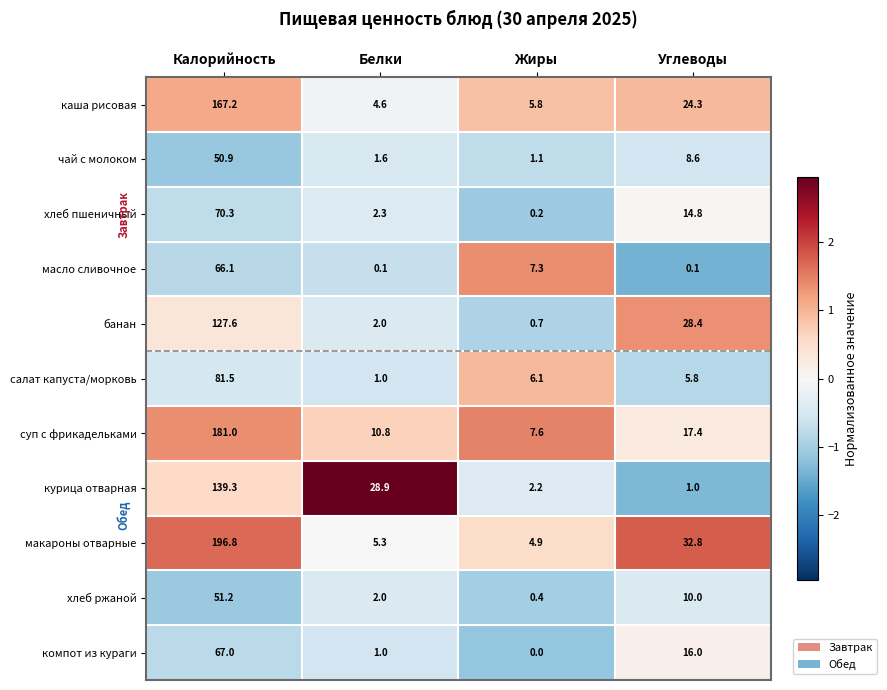

List the labels in order of макароны отварные value, smallest first.

Жиры, Белки, Углеводы, Калорийность